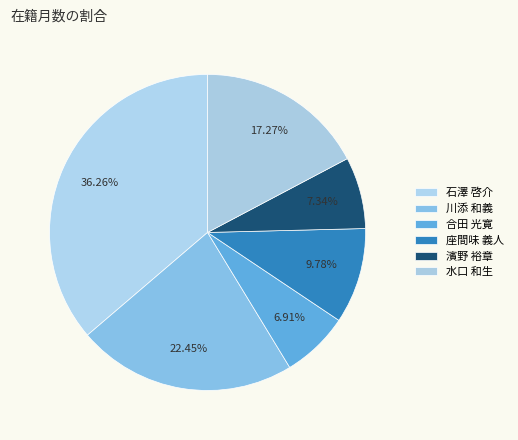

Does any single category account for the majority?

No